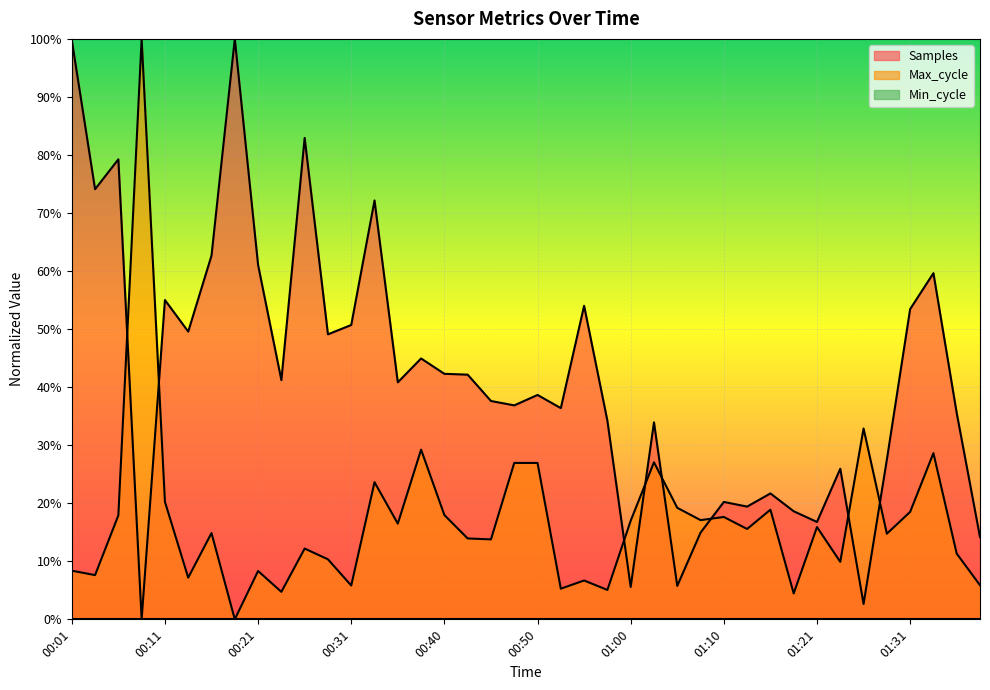

True or false: Max_cycle has a value of 0.0 at 01:18.

True